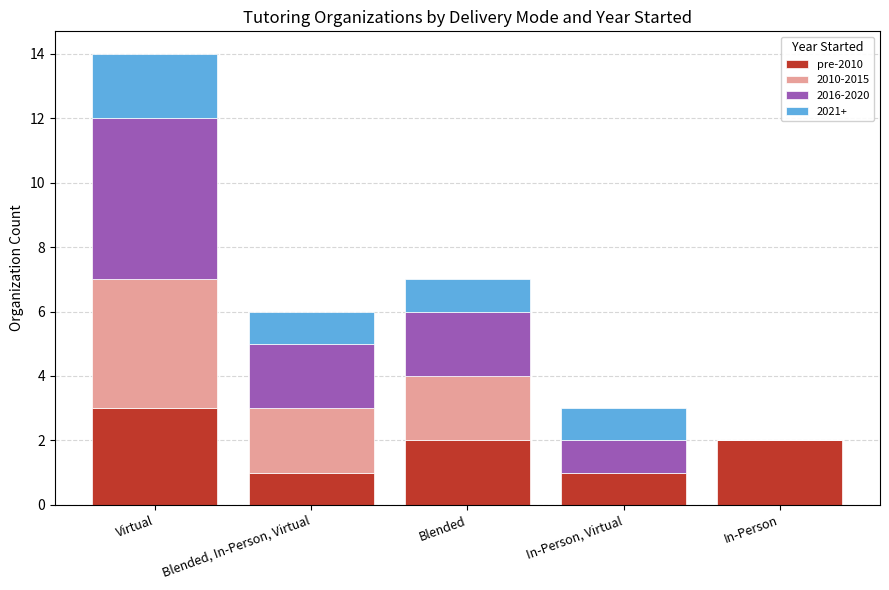

The value of pre-2010 at Virtual is 5. True or false?

False